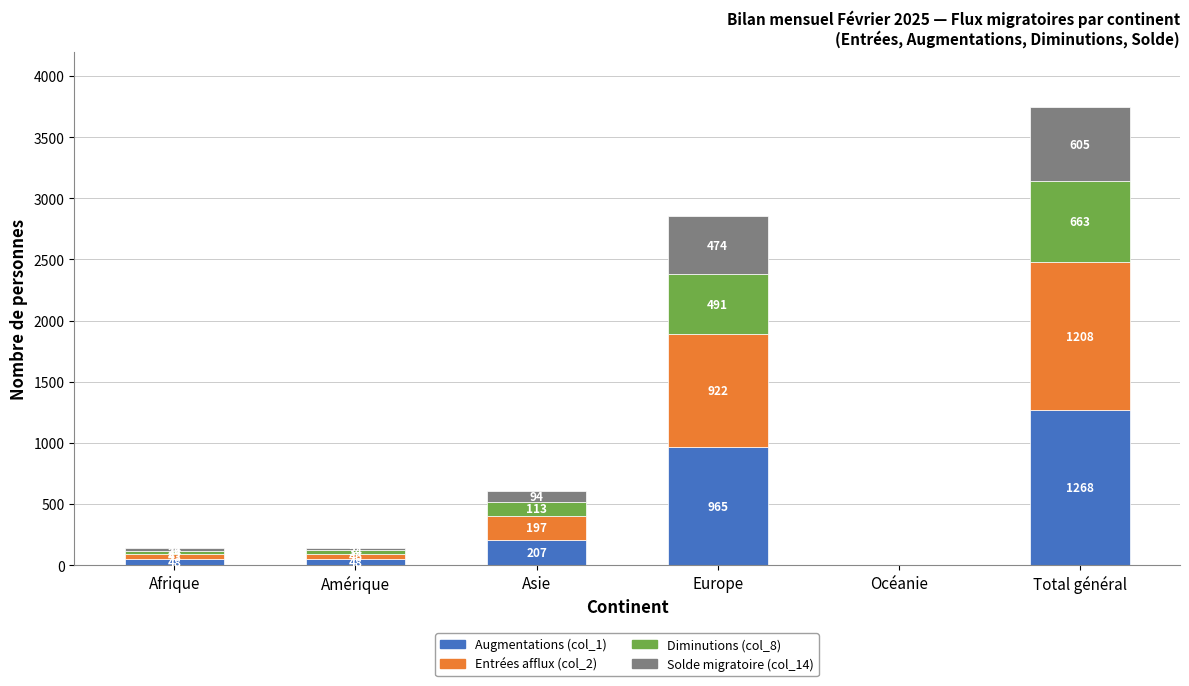

What is the sum of all Augmentations (col_1) values?

2536